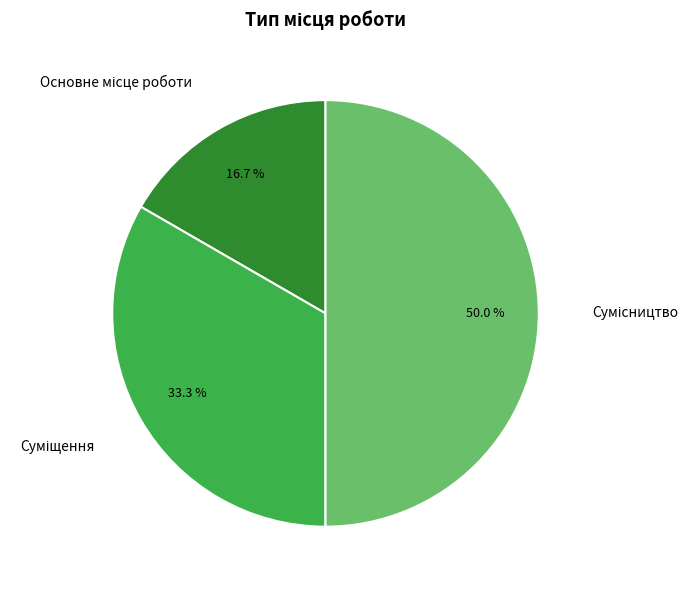

How much of the chart is everything except Сумісництво?

50.0%